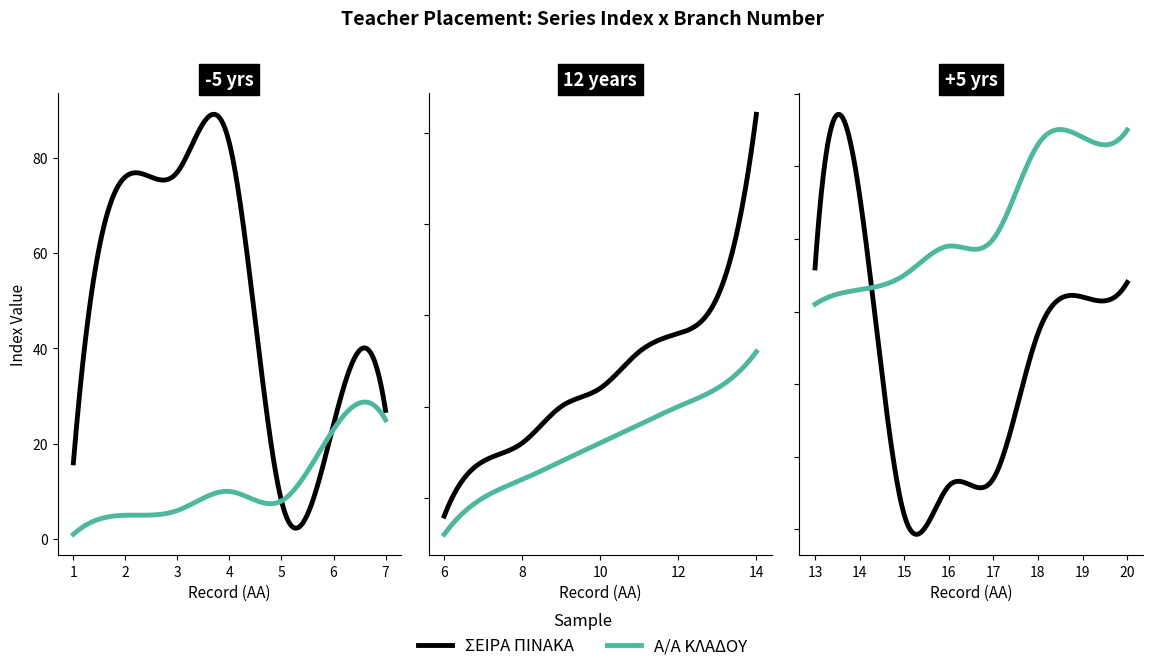

The ΣΕΙΡΑ ΠΙΝΑΚΑ series shows 7 at 7. True or false?

False